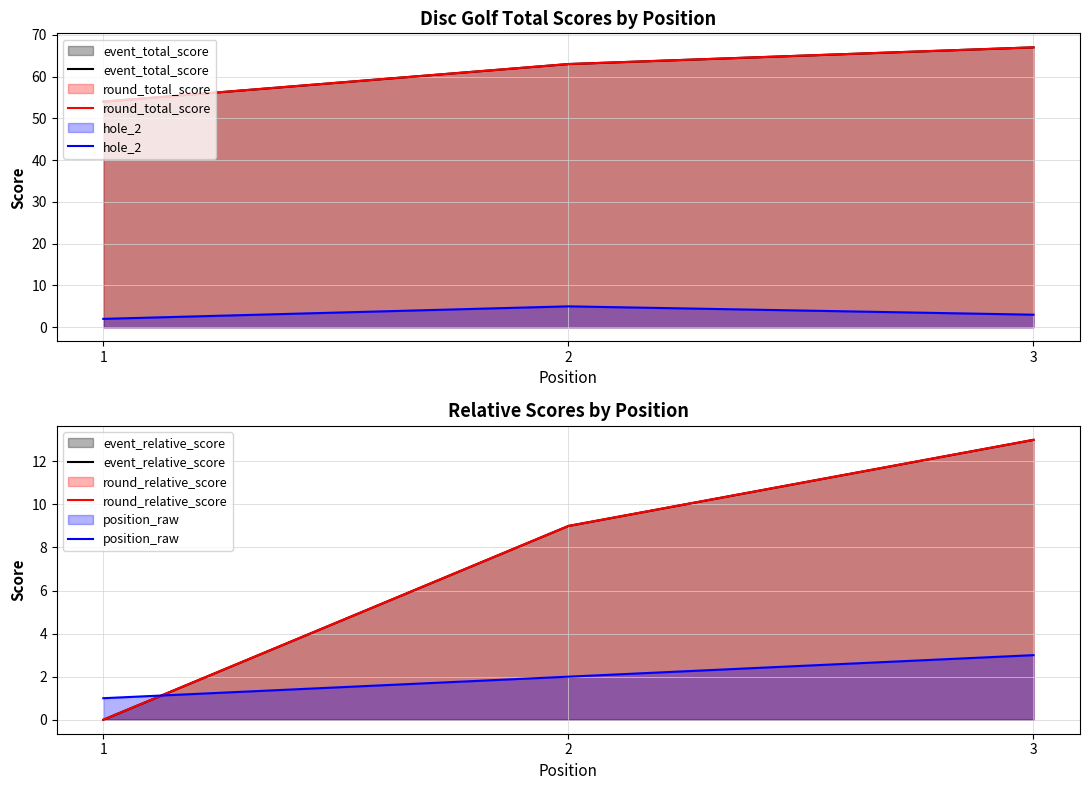

Reading left to right, what are all the values shown in this chart?

event_total_score: 1=54	2=63	3=67
round_total_score: 1=54	2=63	3=67
hole_2: 1=2	2=5	3=3
event_relative_score: 1=0	2=9	3=13
round_relative_score: 1=0	2=9	3=13
position_raw: 1=1	2=2	3=3